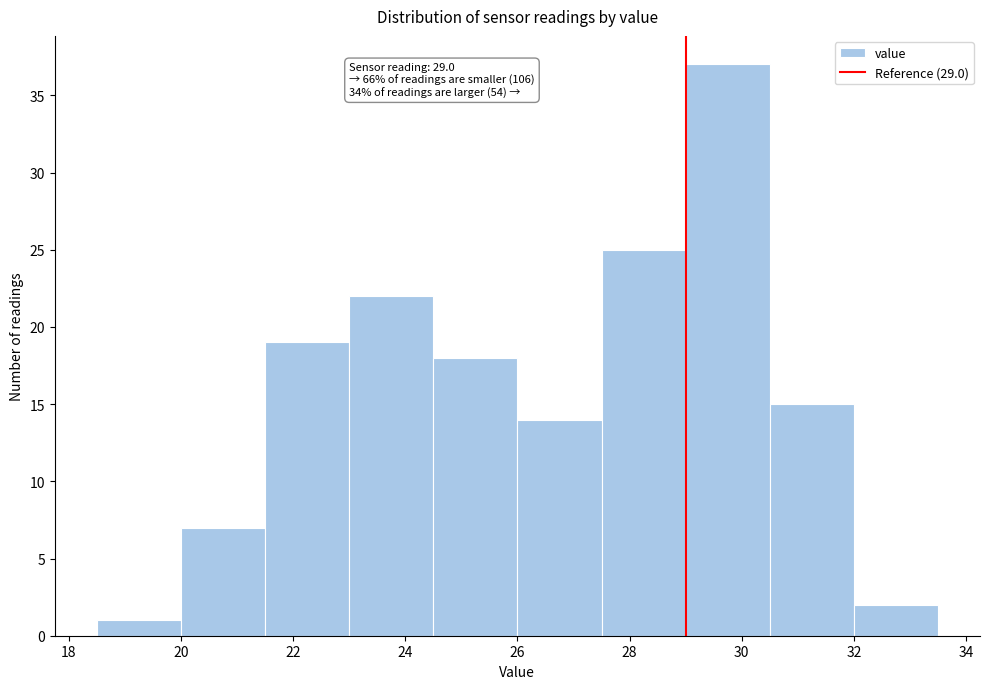

Over which range of the x-axis is the bar tallest?

29.0 to 30.5